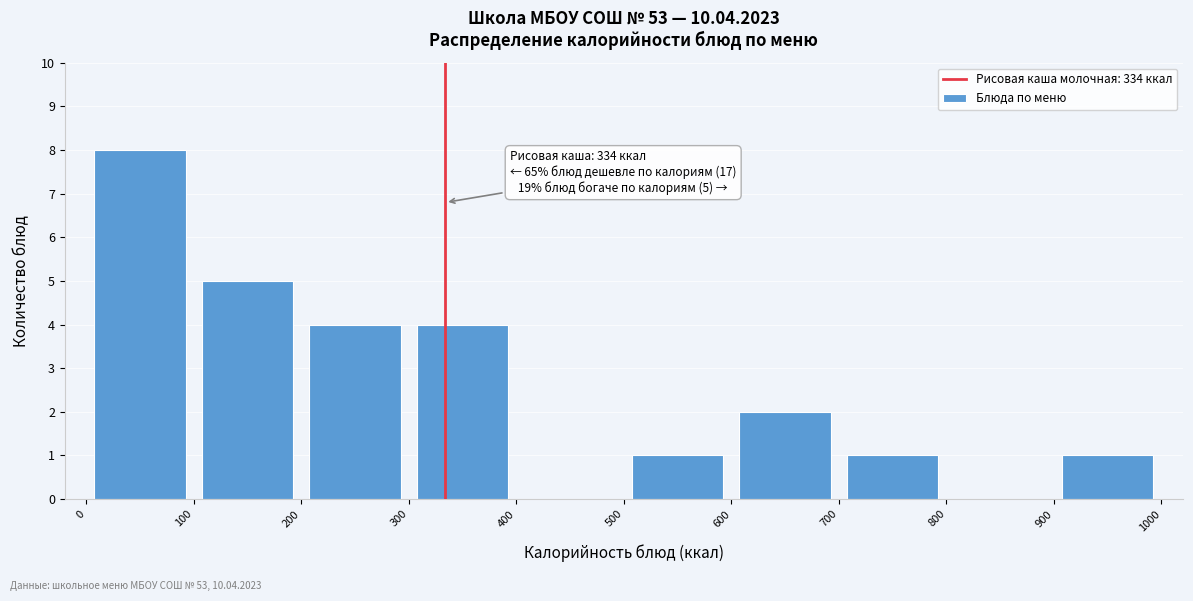

Over which range of the x-axis is the bar tallest?

0 to 100